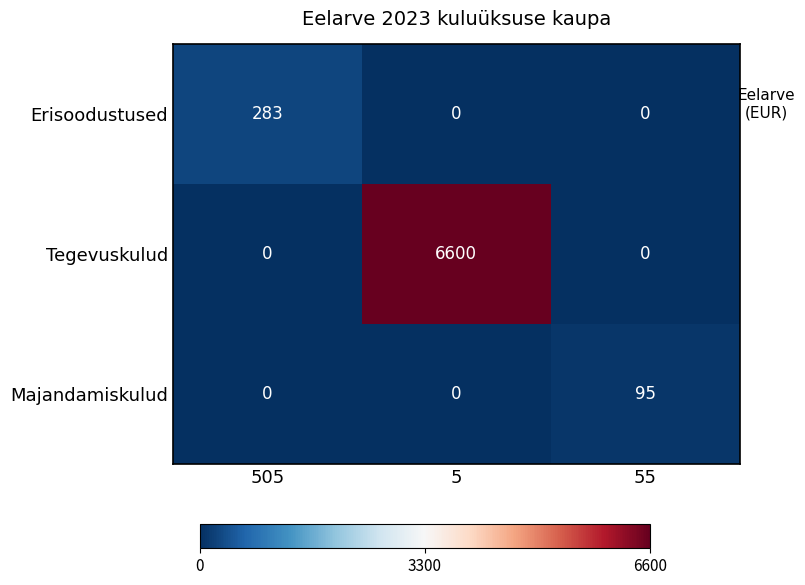

What is the greatest value displayed?

6600